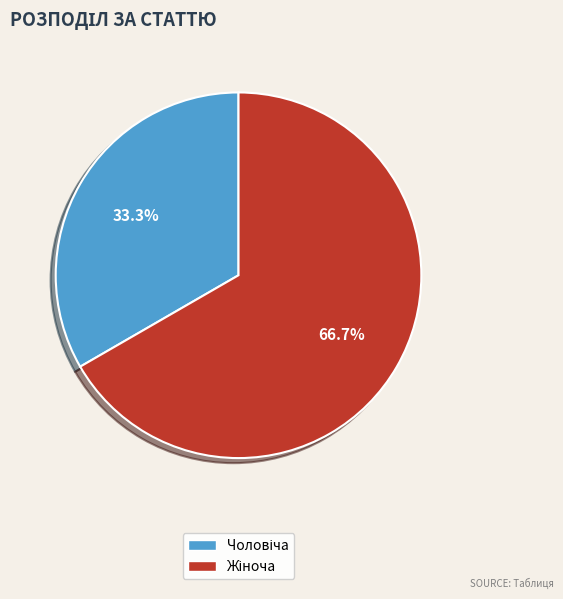

Is there any slice that represents more than half of the pie?

Yes